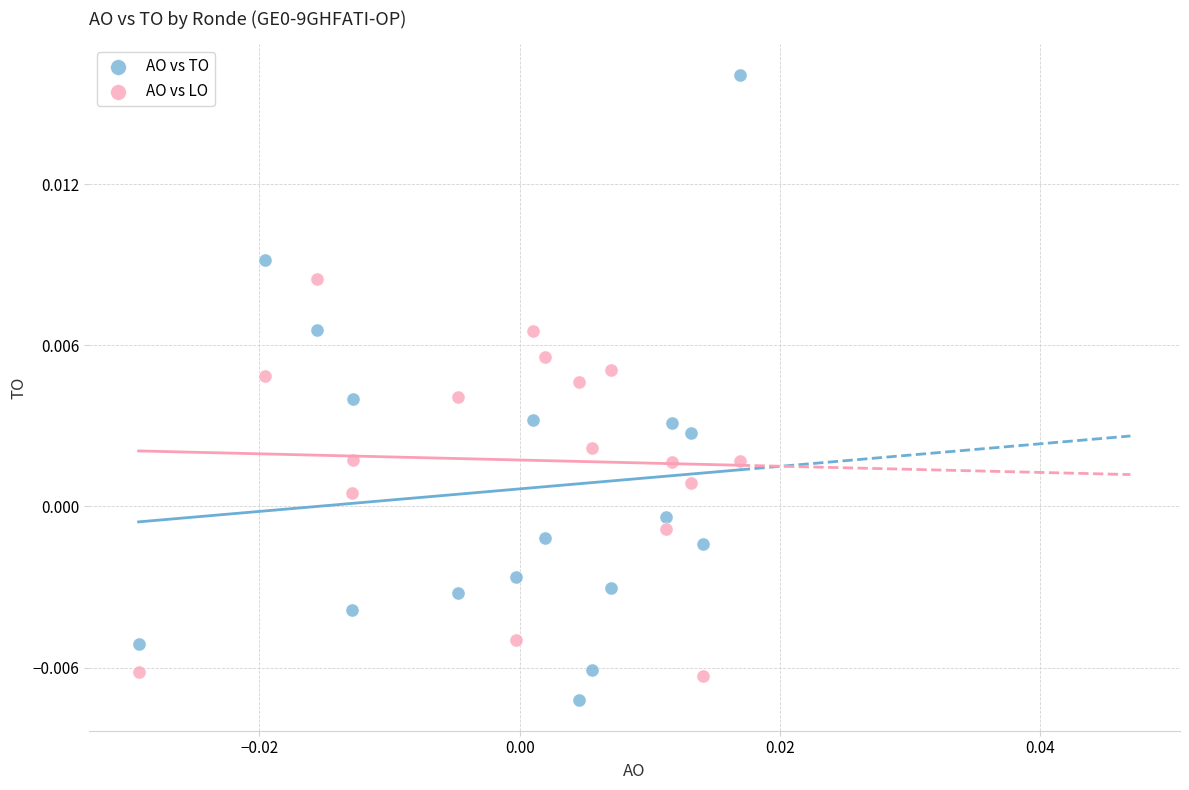

Which series has the widest spread of Y values?

AO vs TO